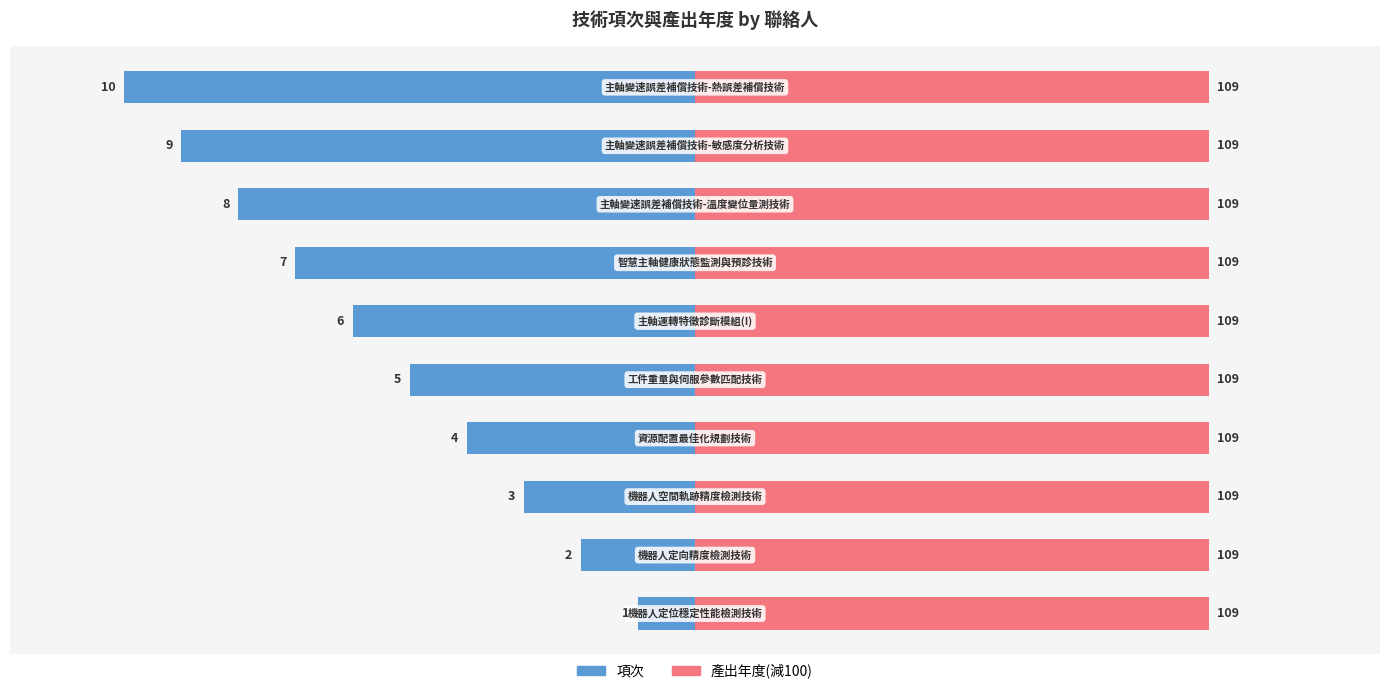

Is it true that 項次 equals -1.2 at 2?

False